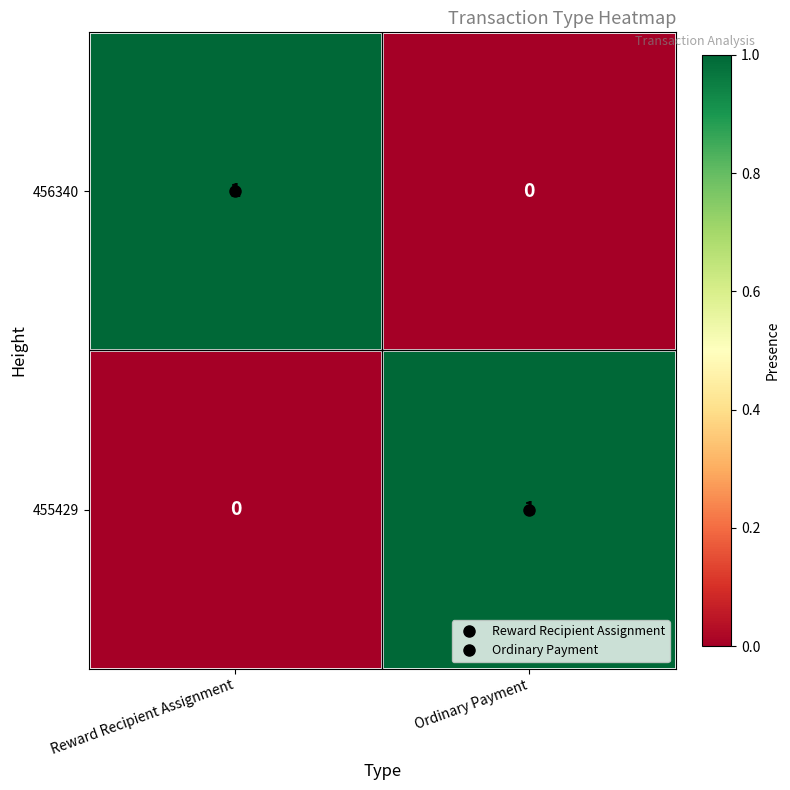

At which label is 456340 closest to 0?

Ordinary Payment